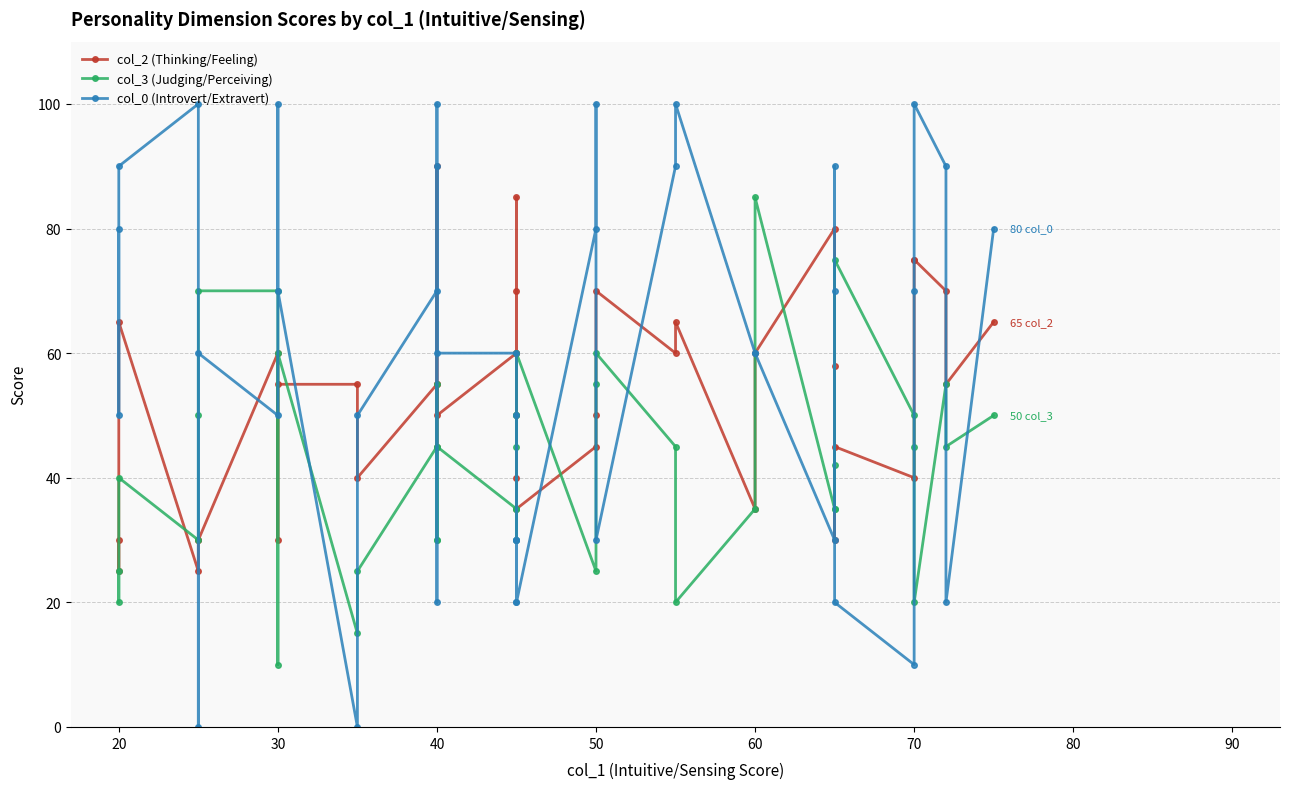

List the series in order of their overall mean, lowest first.

col_3 (Judging/Perceiving), col_2 (Thinking/Feeling), col_0 (Introvert/Extravert)